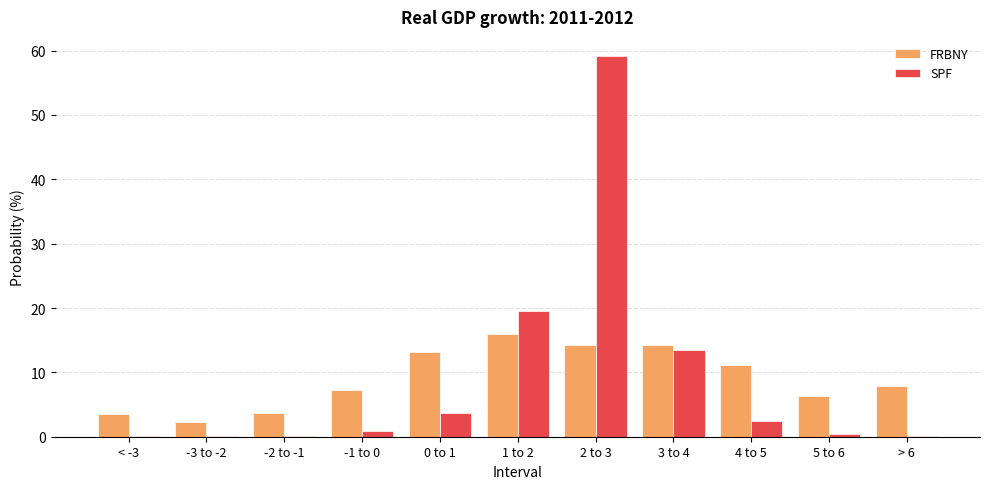

At which category is the sum across all series the highest?

2 to 3